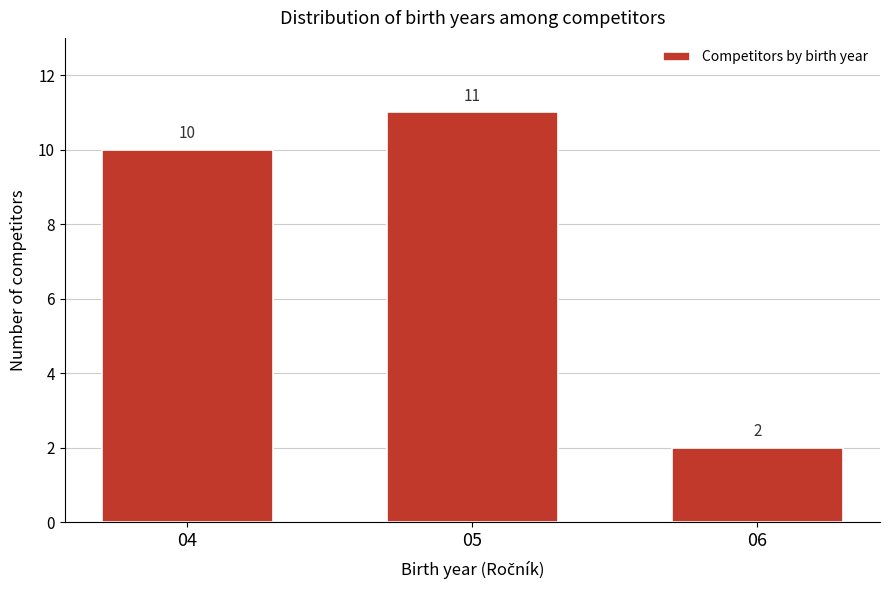

Reading right to left, what are all the values shown in this chart?

06=2	05=11	04=10